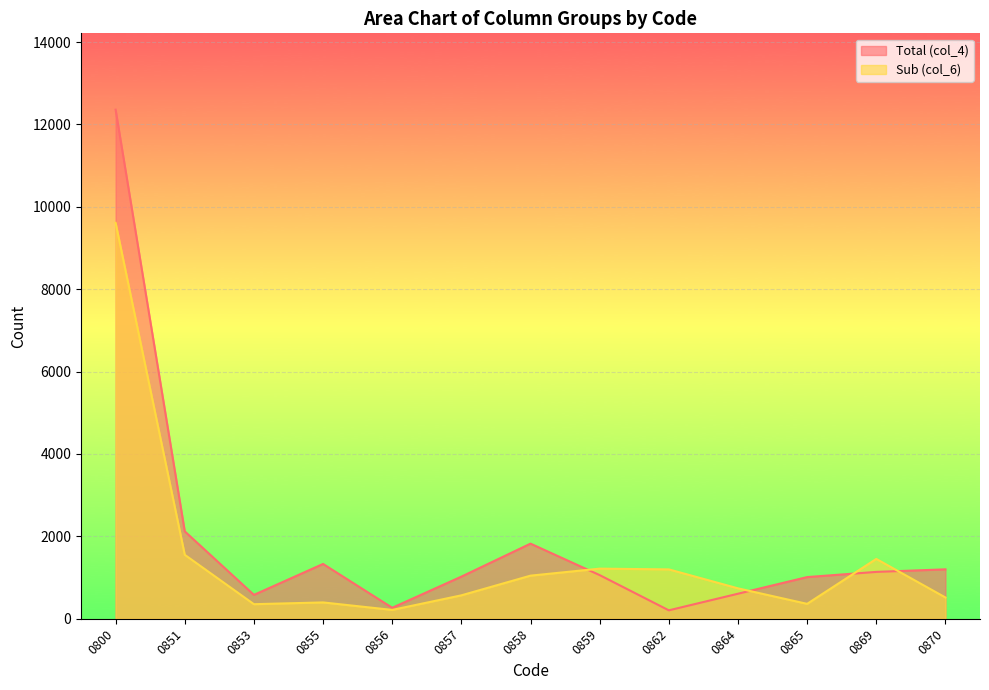

How many interior local valleys does the col_4_total series have?

3